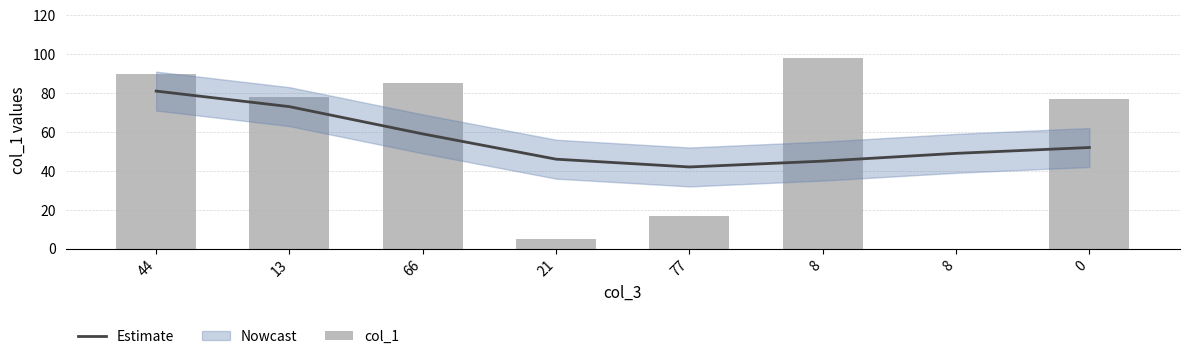

At how many categories does at least one series exceed 45?

7